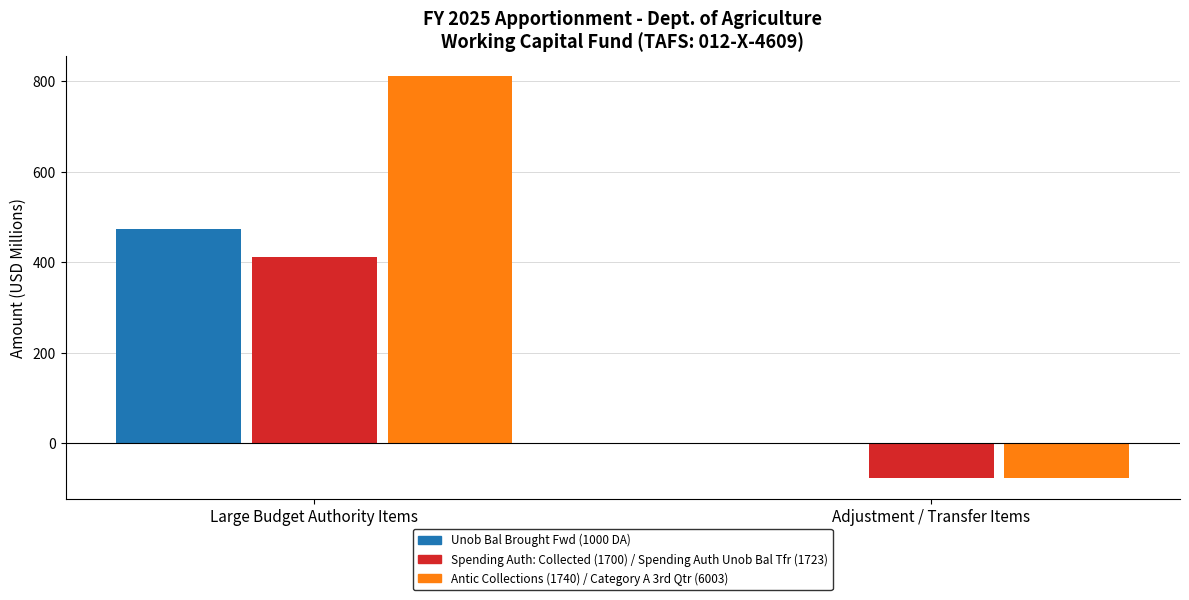

At which category is the sum across all series the highest?

Large Budget Authority Items